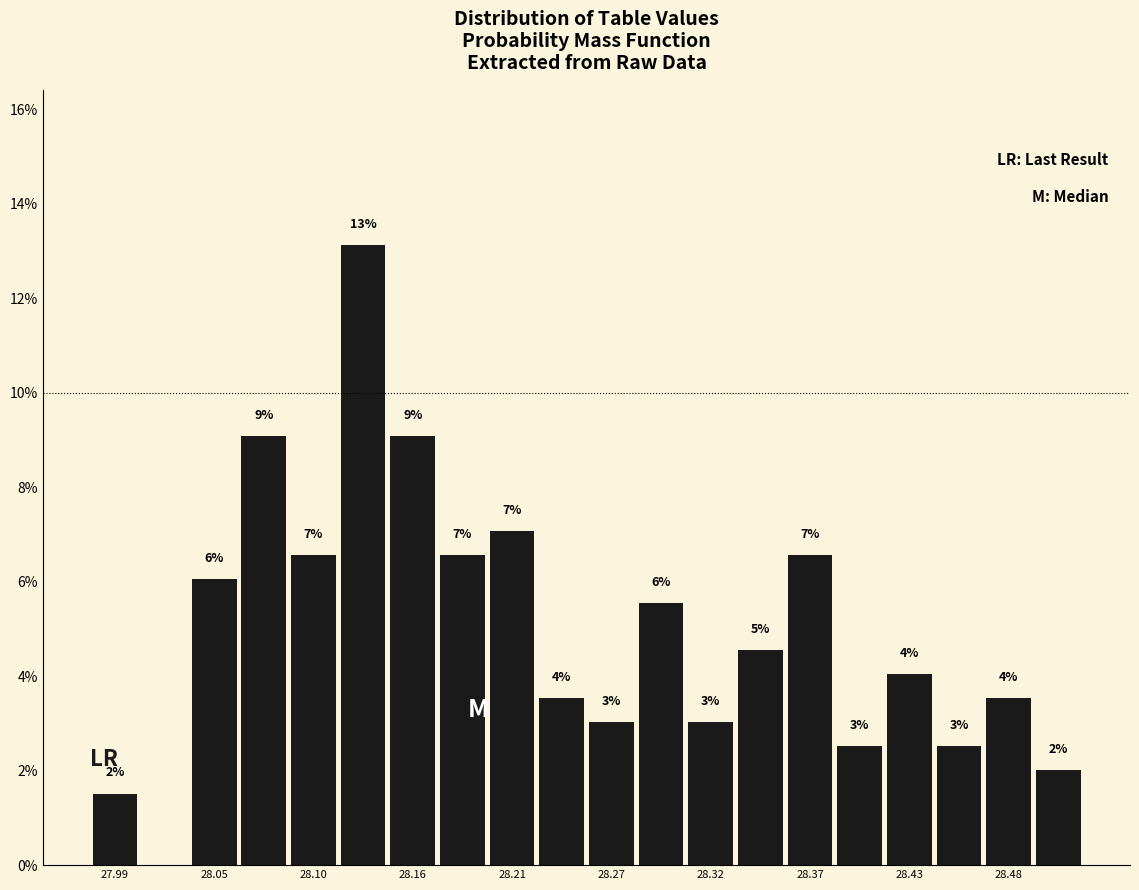

Read against the x-axis, roughly where is the centre of the tallest bar?

28.13